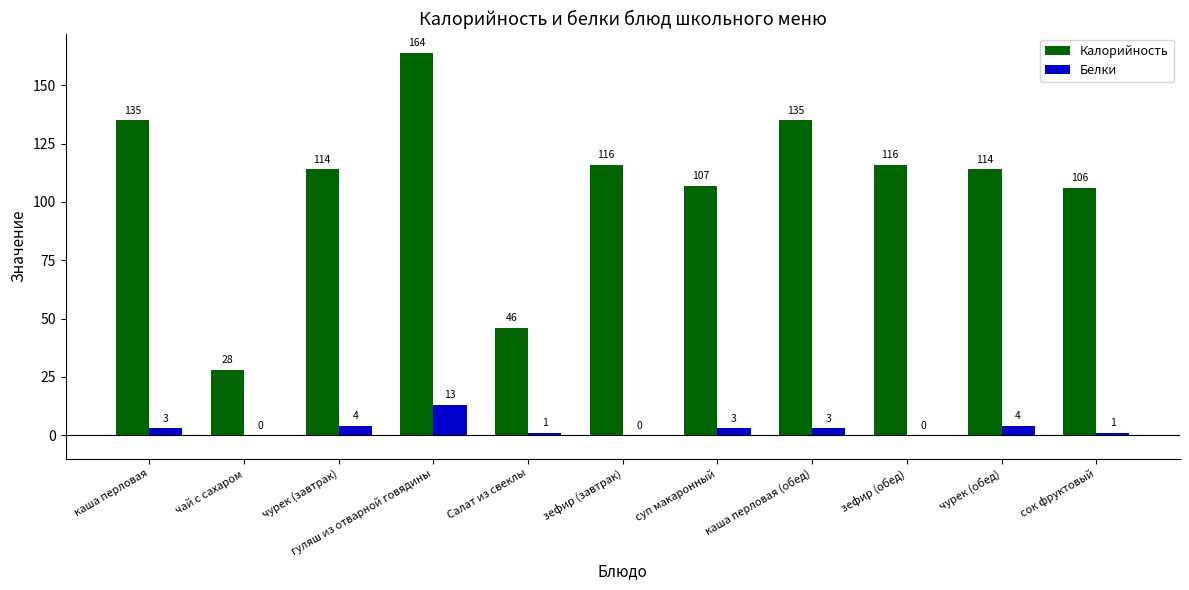

What are all the series names shown in the legend?

Калорийность, Белки